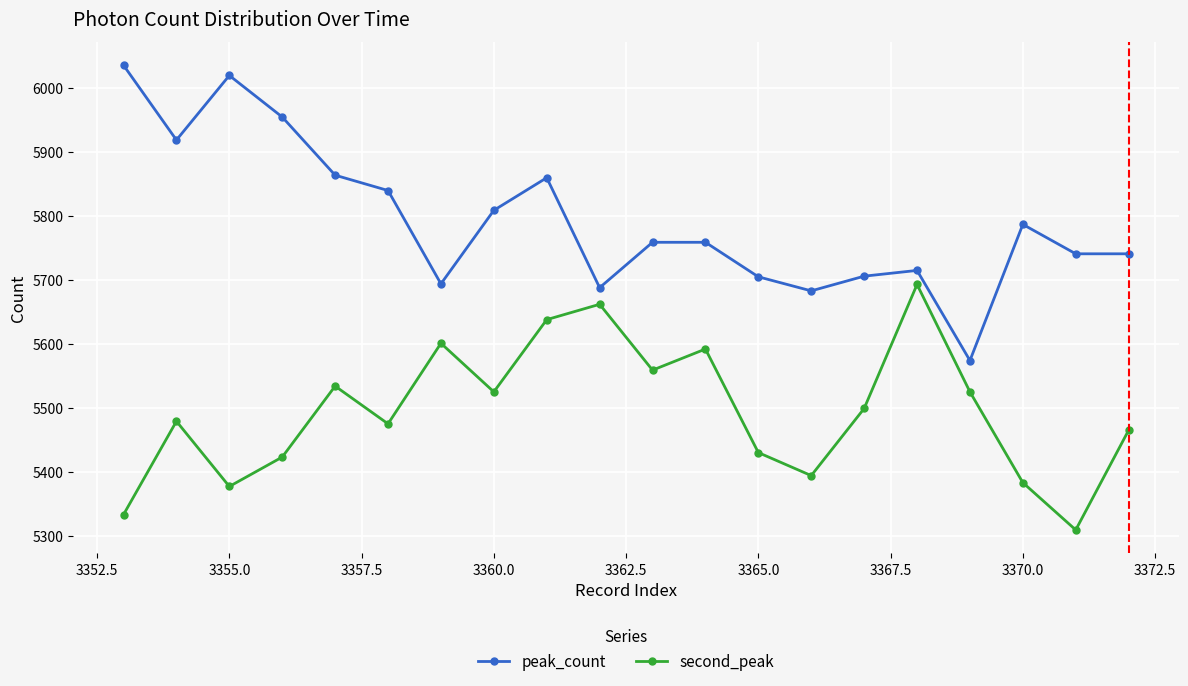

What is the value of the second_peak point at the 17th from the left?

5525